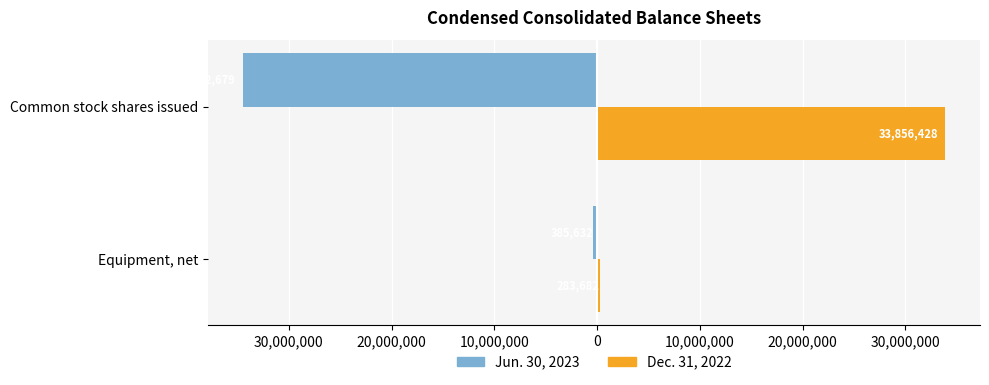

What are all the series names shown in the legend?

Jun. 30, 2023, Dec. 31, 2022